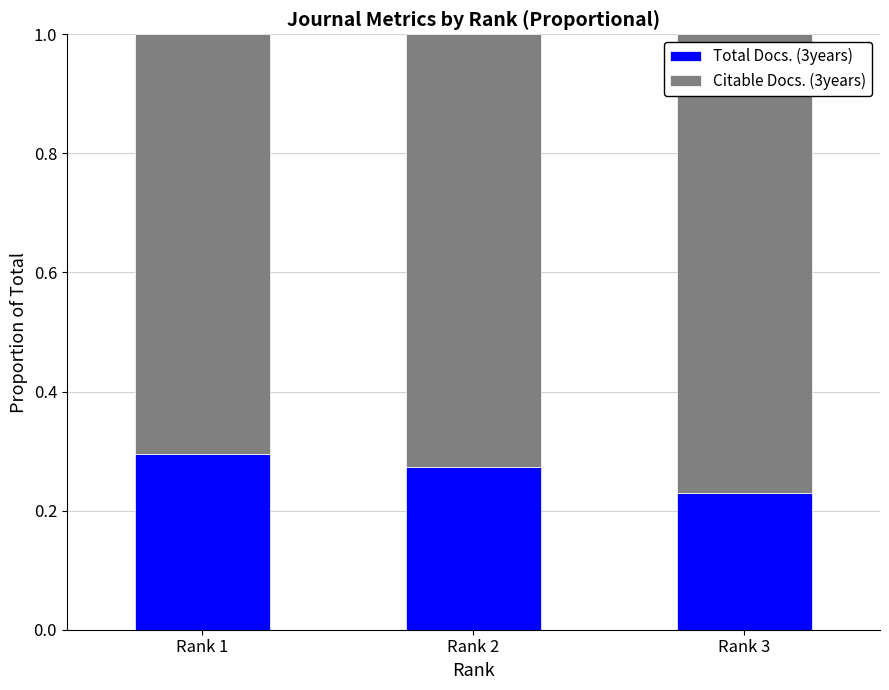

How many Total Docs. (3years) values are between 0 and 1?

3